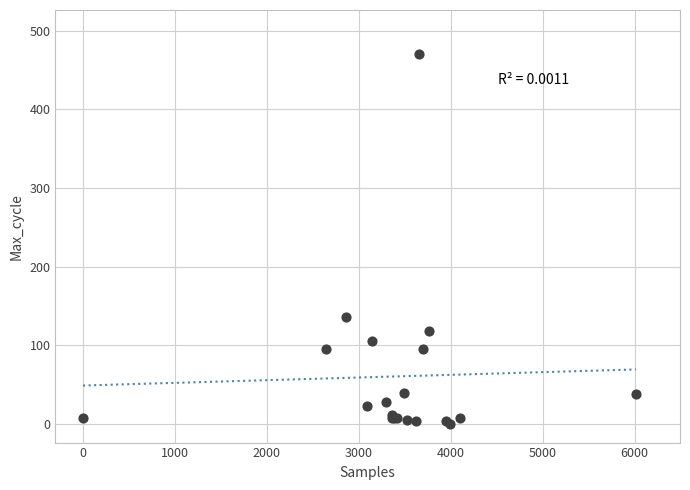

What Y value in the scatter plot is closest to 235?

136